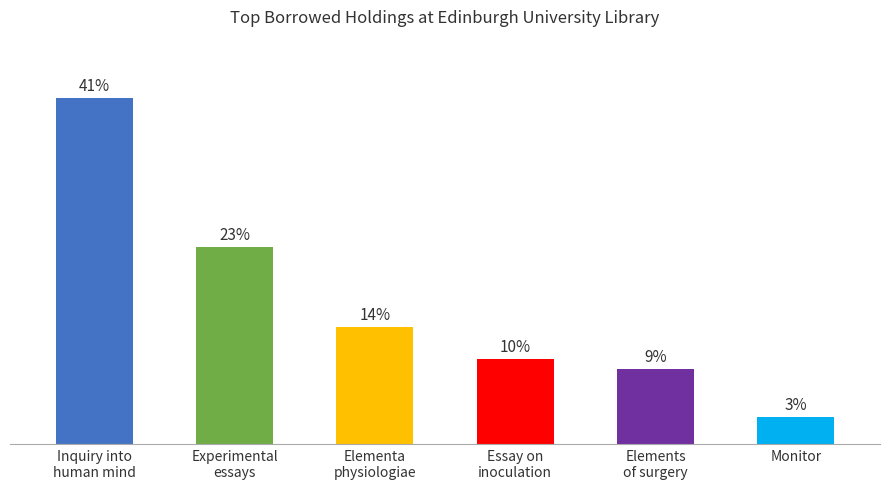

List the labels in order of value, smallest first.

Monitor, Elements
of surgery, Essay on
inoculation, Elementa
physiologiae, Experimental
essays, Inquiry into
human mind